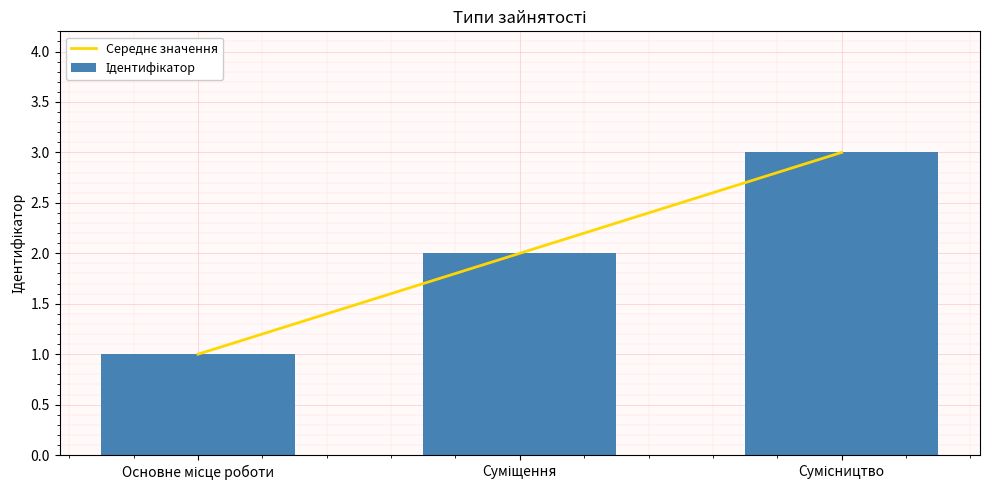

Reading left to right, transcribe all the data shown in this chart.

Середнє значення: Основне місце роботи=1	Суміщення=2	Сумісництво=3
Ідентифікатор: Основне місце роботи=1	Суміщення=2	Сумісництво=3